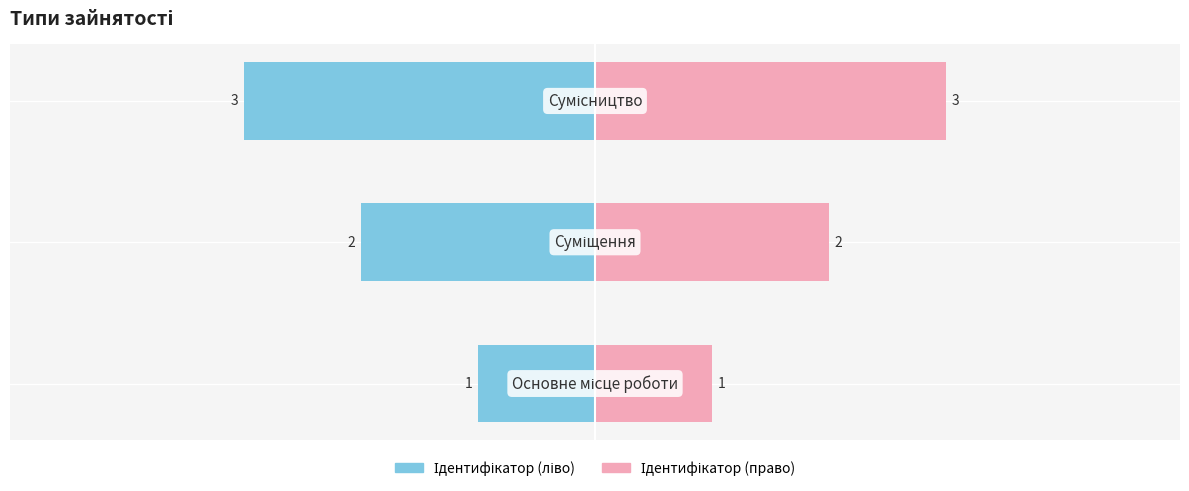

List the labels in order of value, largest first.

Сумісництво, Суміщення, Основне місце роботи